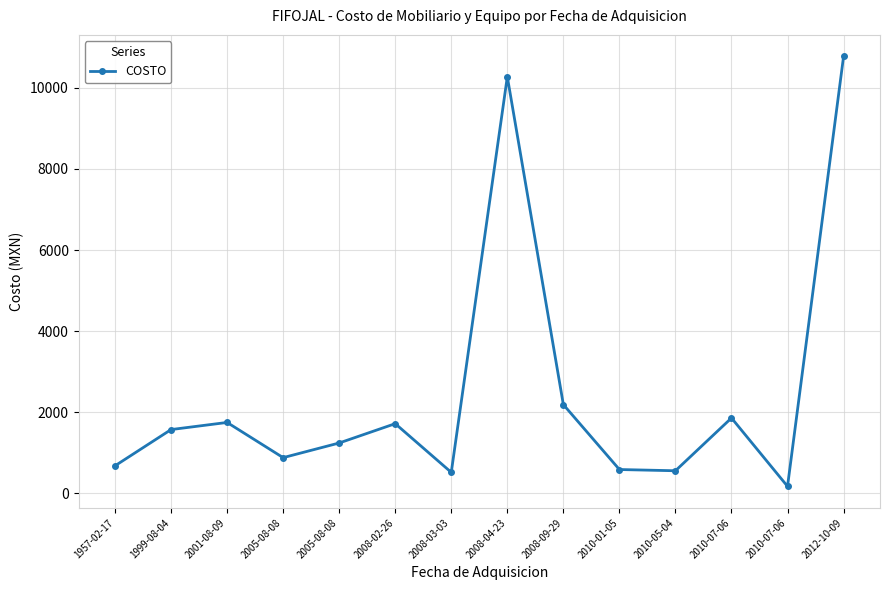

What is the difference between the maximum and second lowest values?

10258.0